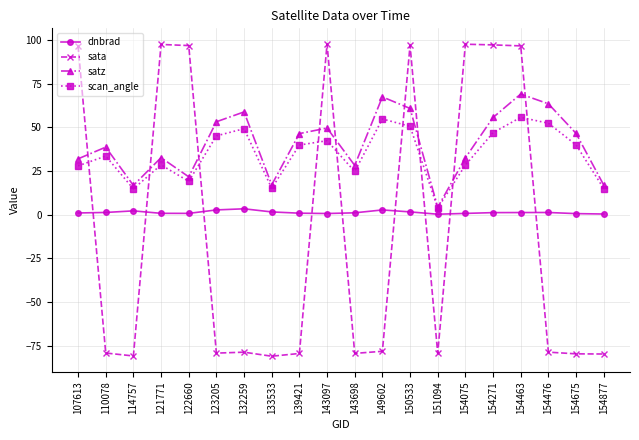

How many interior local peaks does the satz series have?

6